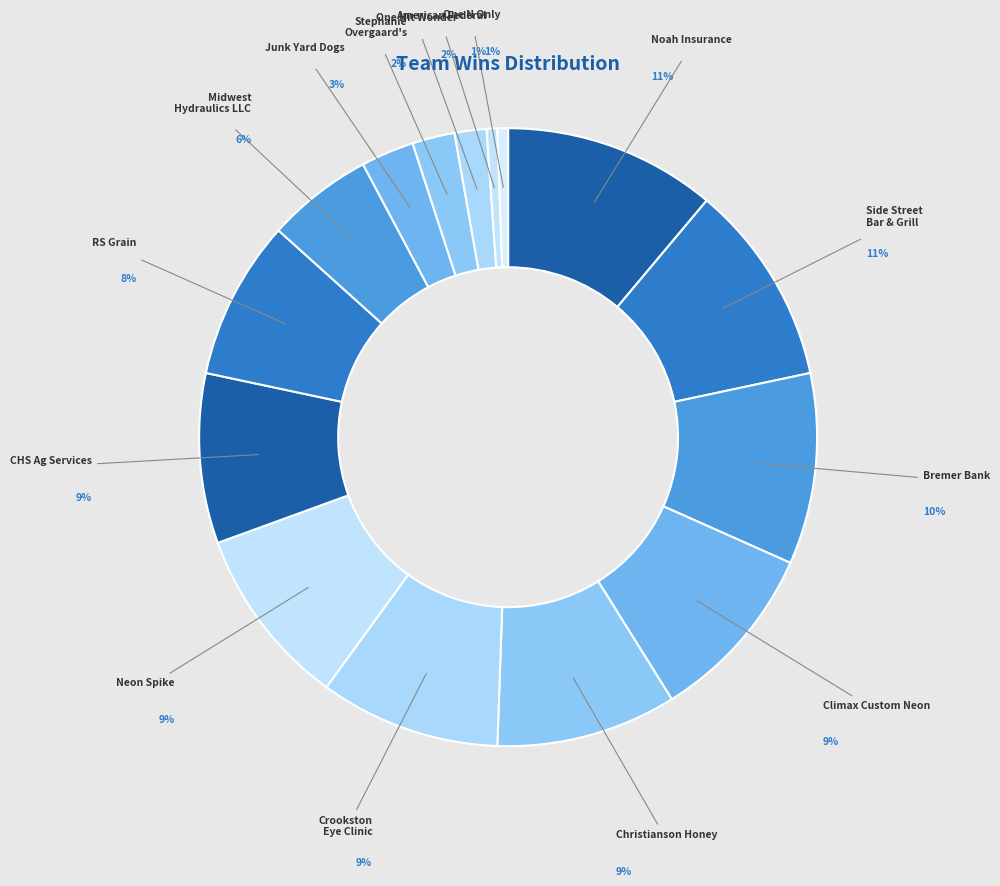

What percentage is the RS Grain slice, to the nearest percent?

8%